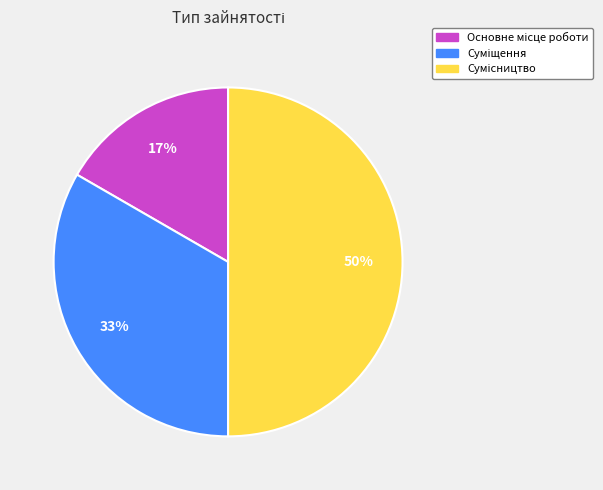

To the nearest percent, what is the difference between the largest and smallest slice percentages?

33%